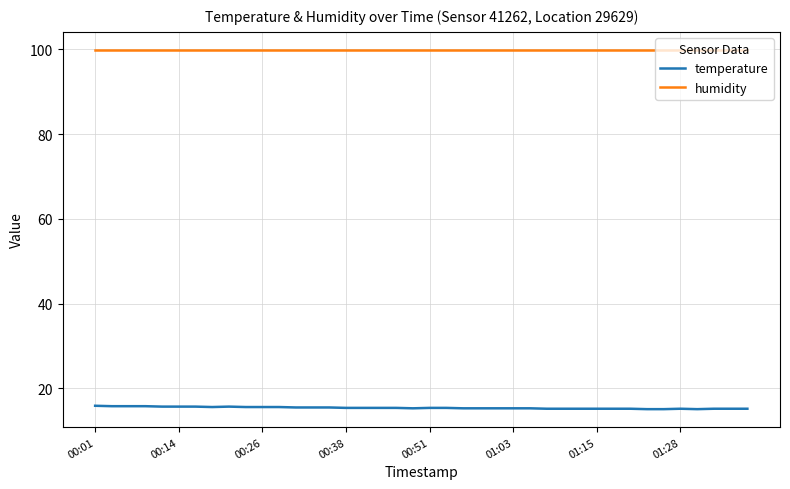

List the series in order of their overall mean, highest first.

humidity, temperature